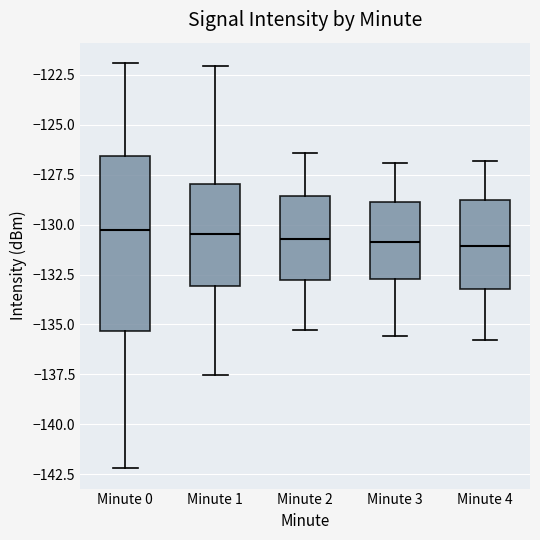

Reading left to right, read every box against the y-axis: the position of its median line, the range the box covers, and the ends of its whiskers. The values are not printed on the chart, so give them approximately, as read against the axis.

Minute 0: median -130.5, box -135.5 to -126.5, whiskers -142.0 to -122.0
Minute 1: median -130.5, box -133.0 to -128.0, whiskers -137.5 to -122.0
Minute 2: median -130.5, box -132.5 to -128.5, whiskers -135.5 to -126.5
Minute 3: median -131.0, box -132.5 to -129.0, whiskers -135.5 to -127.0
Minute 4: median -131.0, box -133.0 to -129.0, whiskers -136.0 to -127.0